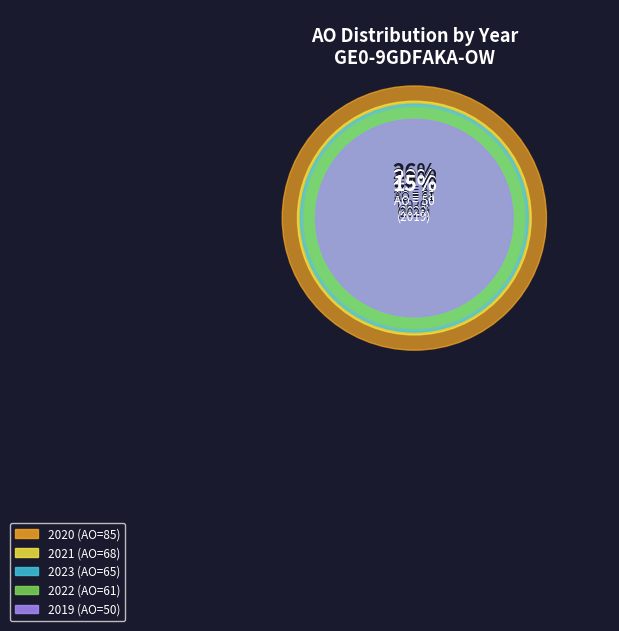

To the nearest percent, what is the average slice percentage?

20%